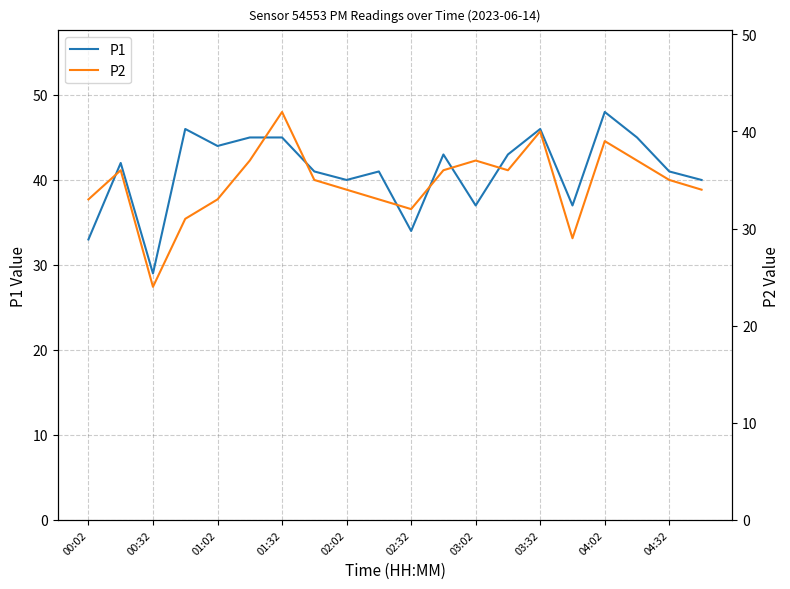

What value does the P1 series have at 00:32?

29